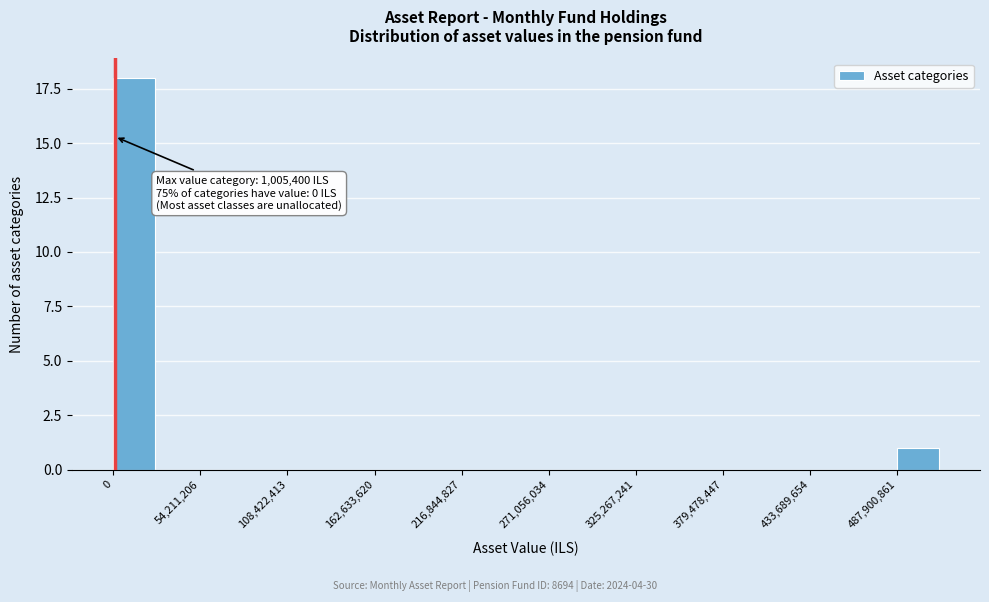

Around what value on the x-axis is the tallest bar? Give the approximate position of its centre, as read against the axis.

10000000